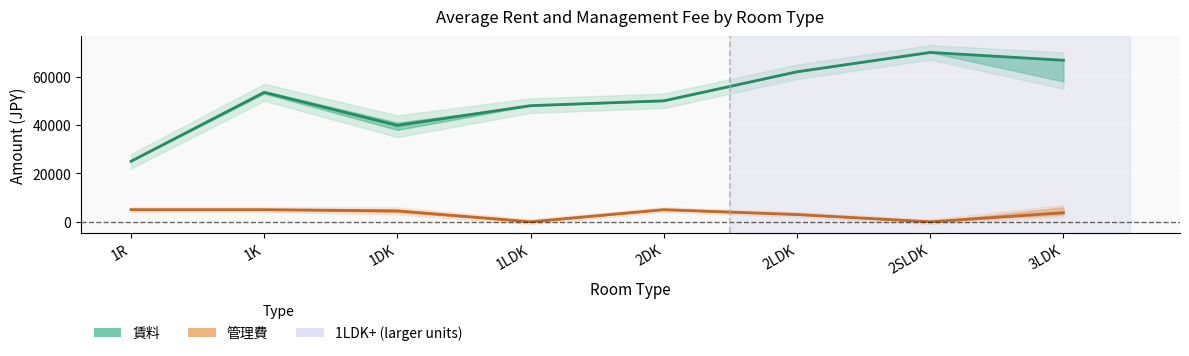

What is the difference between the highest and lowest values at 1DK?

35333